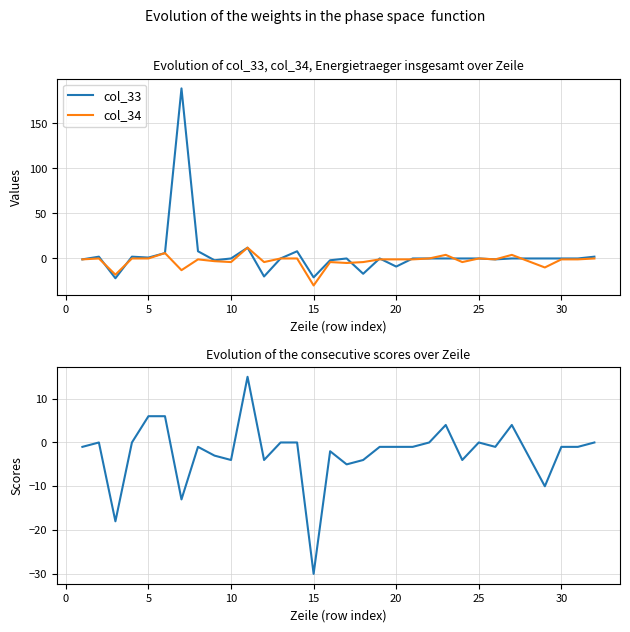

Is it true that col_33 equals 0 at 25?

True